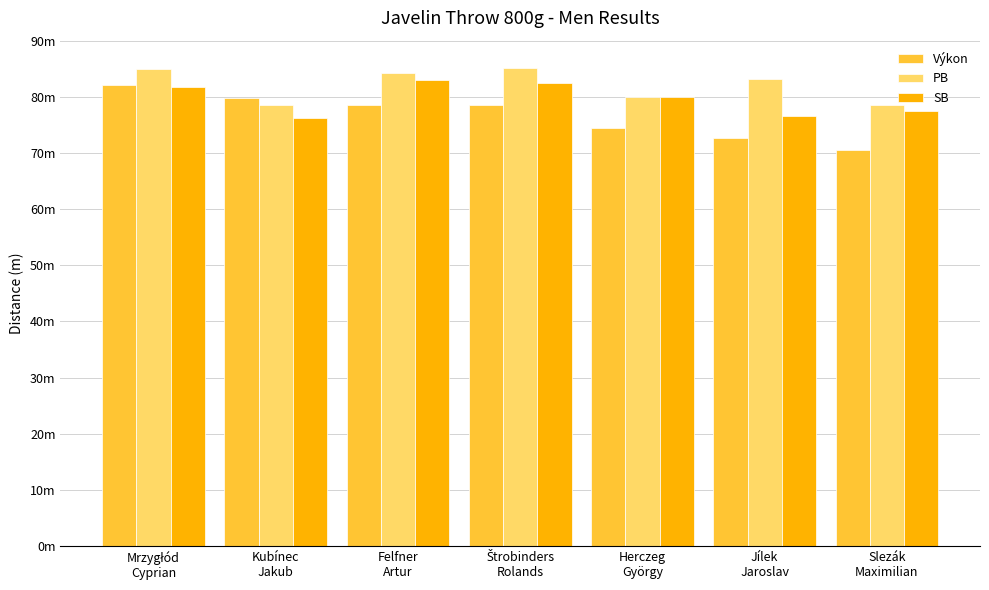

At which label does Výkon reach its minimum?

Slezák
Maximilian